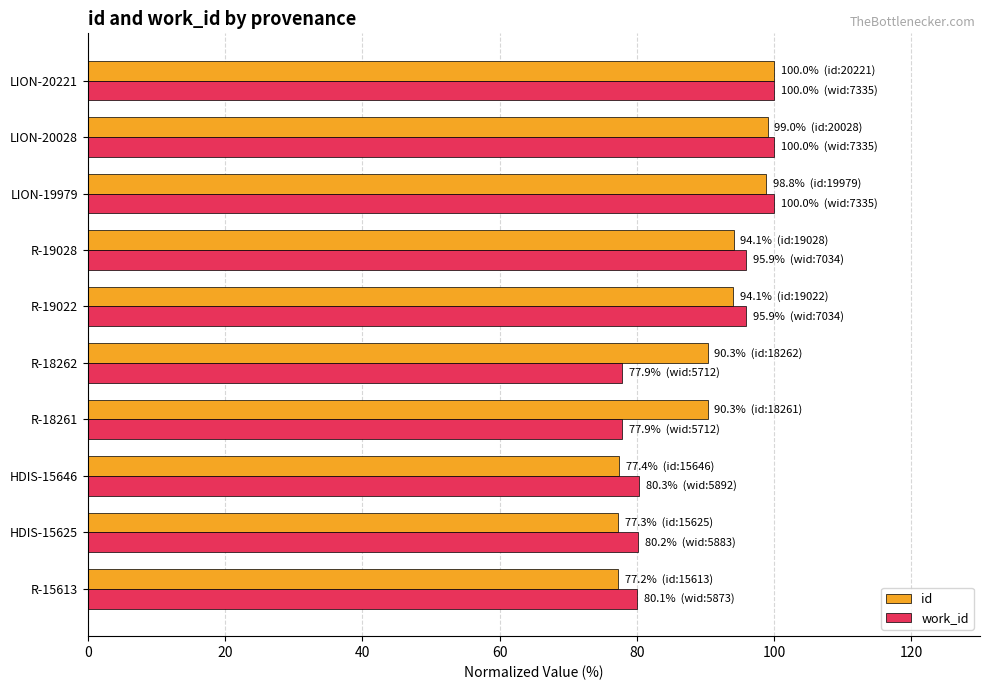

Is the value of work_id at HDIS-15625 greater than the value of id at R-18262?

No